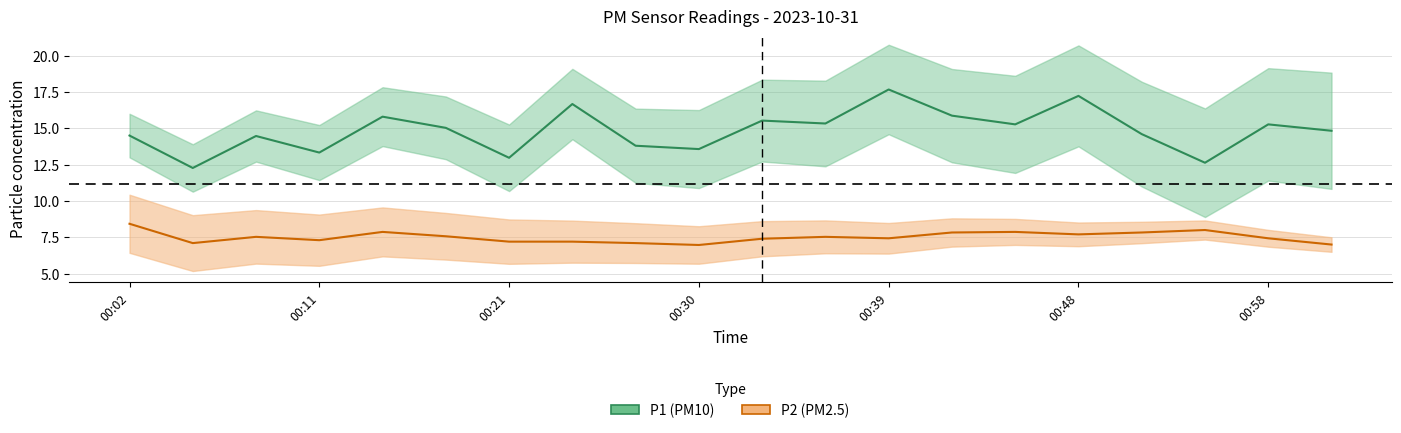

What is the label of the 2nd point from the right?

00:58